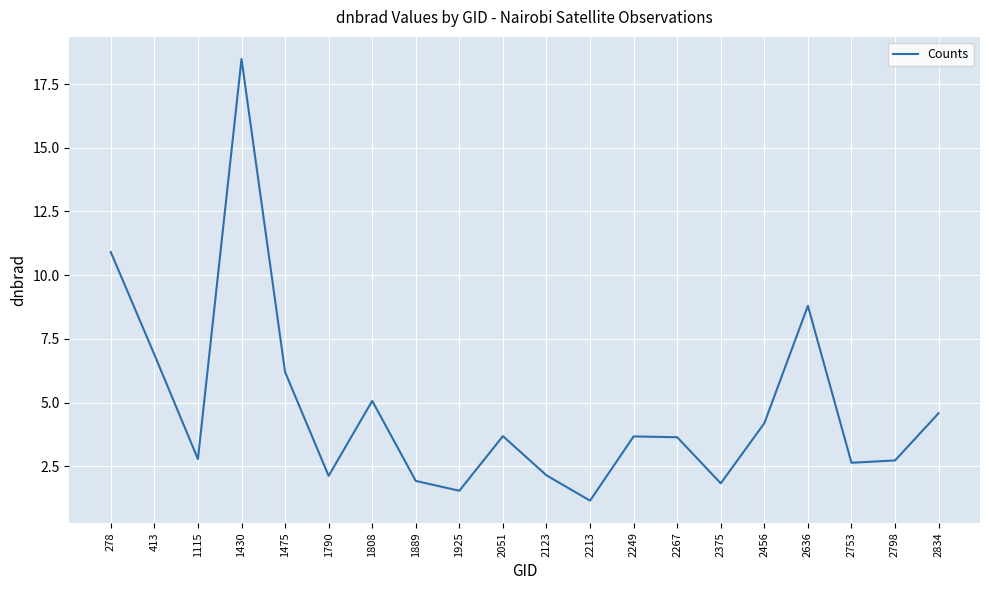

What is the difference between the maximum and minimum values?

17.3